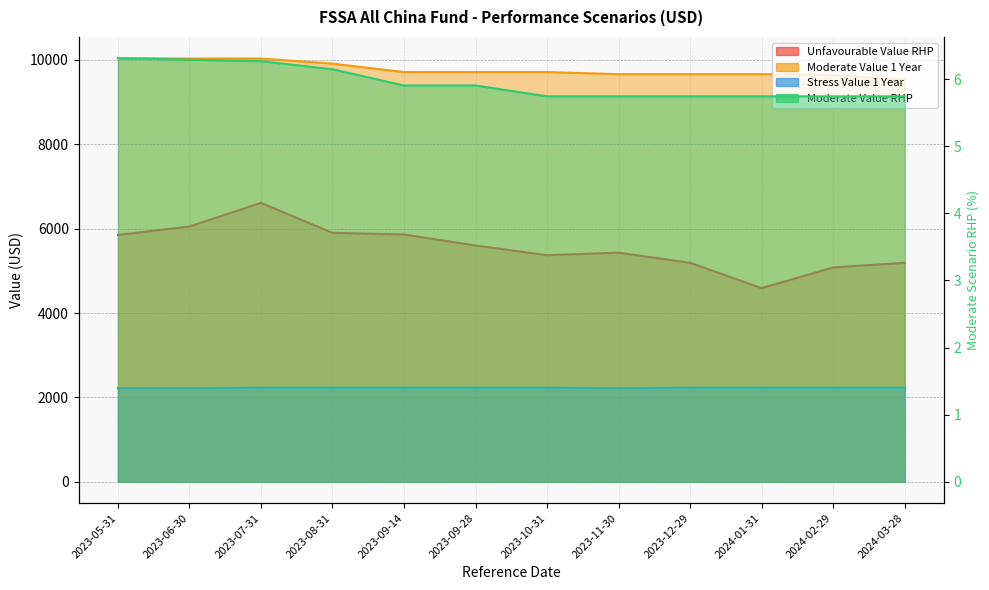

Between 2023-09-28 and 2023-10-31, which is larger?

2023-09-28